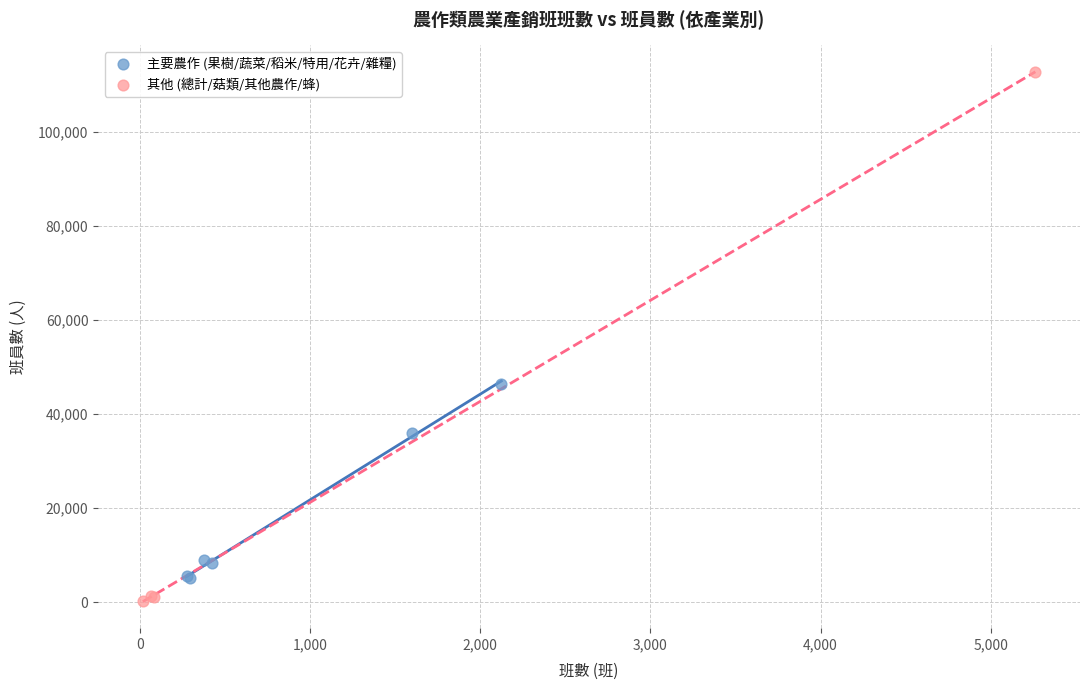

Which series has the largest Y range (max minus min)?

其他 (總計/菇類/其他農作/蜂)